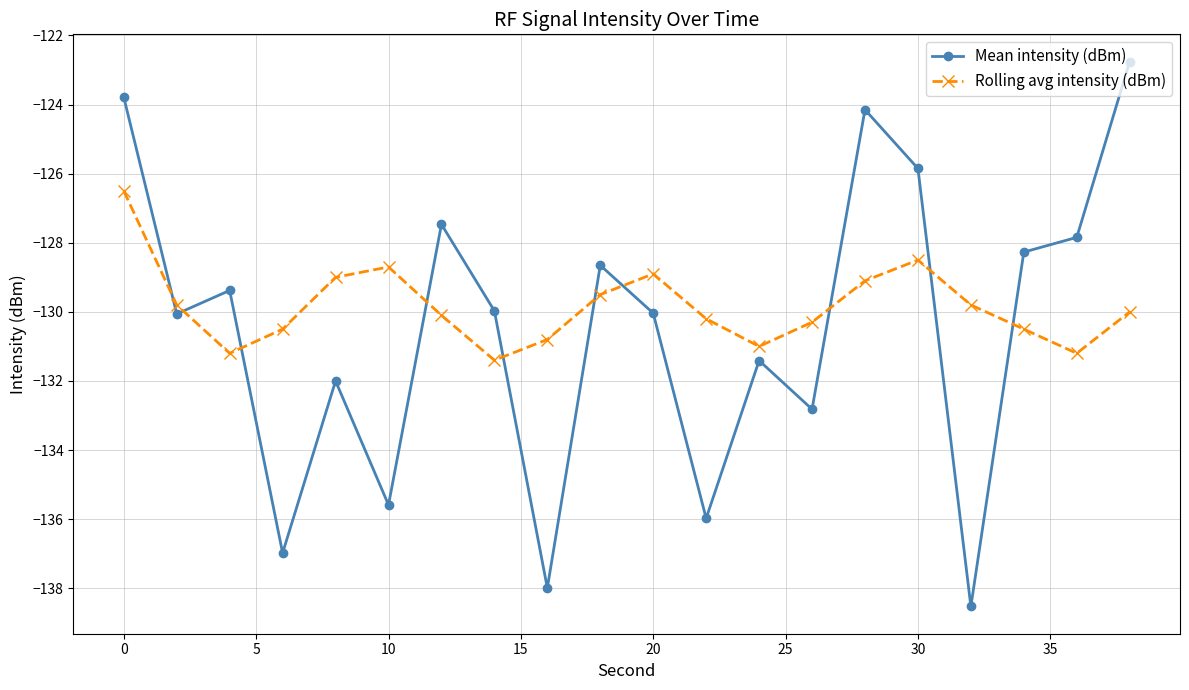

Which series ends up on top after the final intersection of Mean intensity (dBm) and Rolling avg intensity (dBm)?

Mean intensity (dBm)